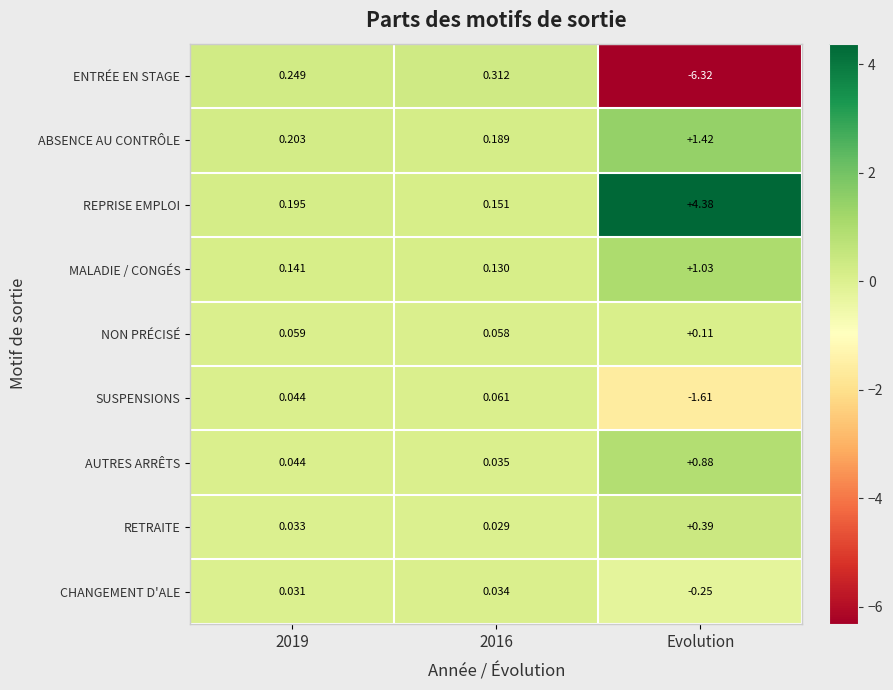

Is the value of REPRISE EMPLOI at 2019 greater than the value of AUTRES ARRÊTS at 2016?

Yes